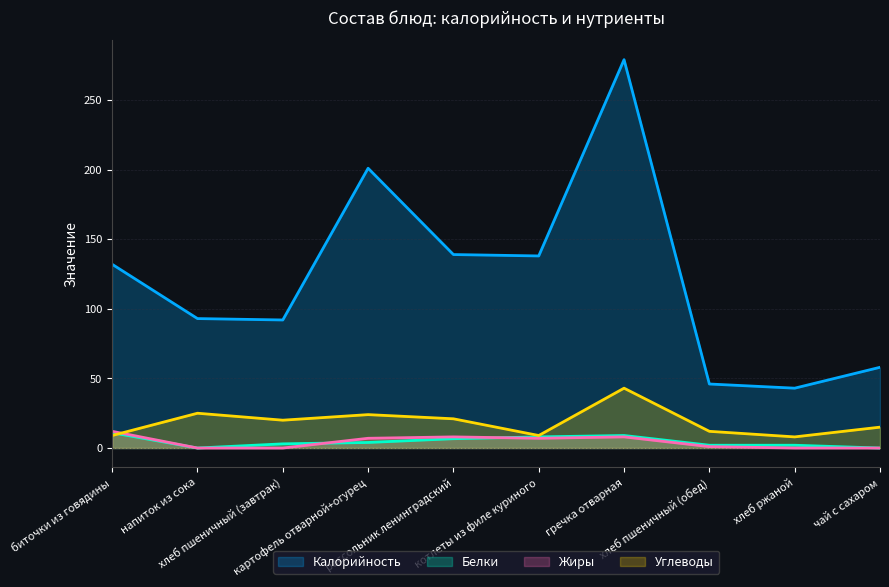

Which series has the largest range (max minus min)?

Калорийность